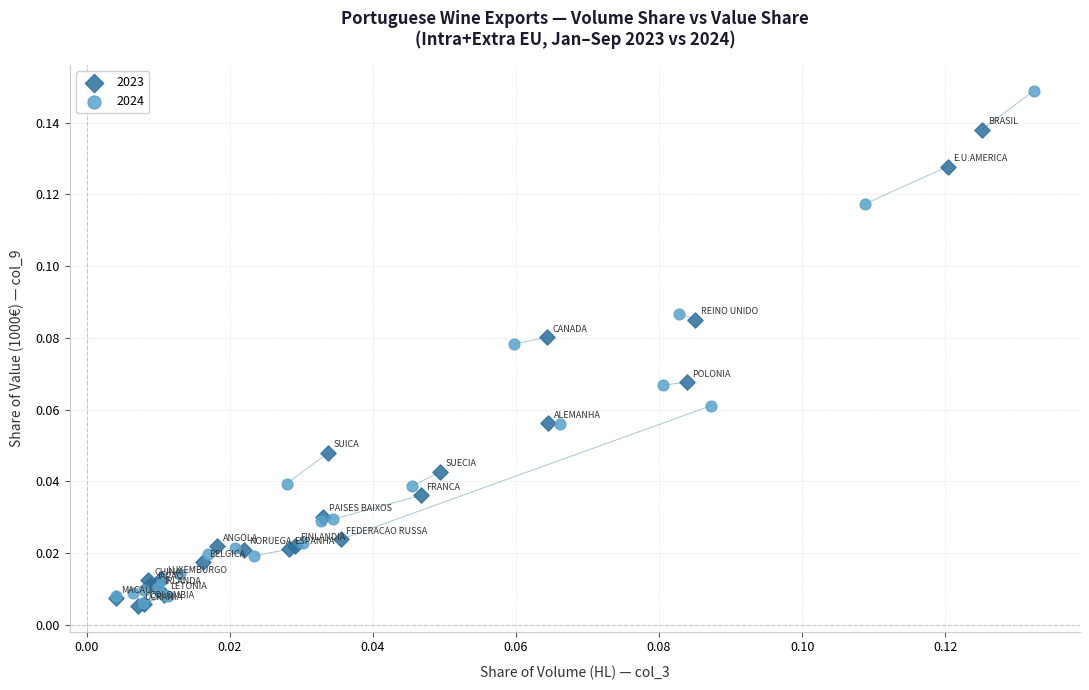

Which series has the largest Y range (max minus min)?

2024